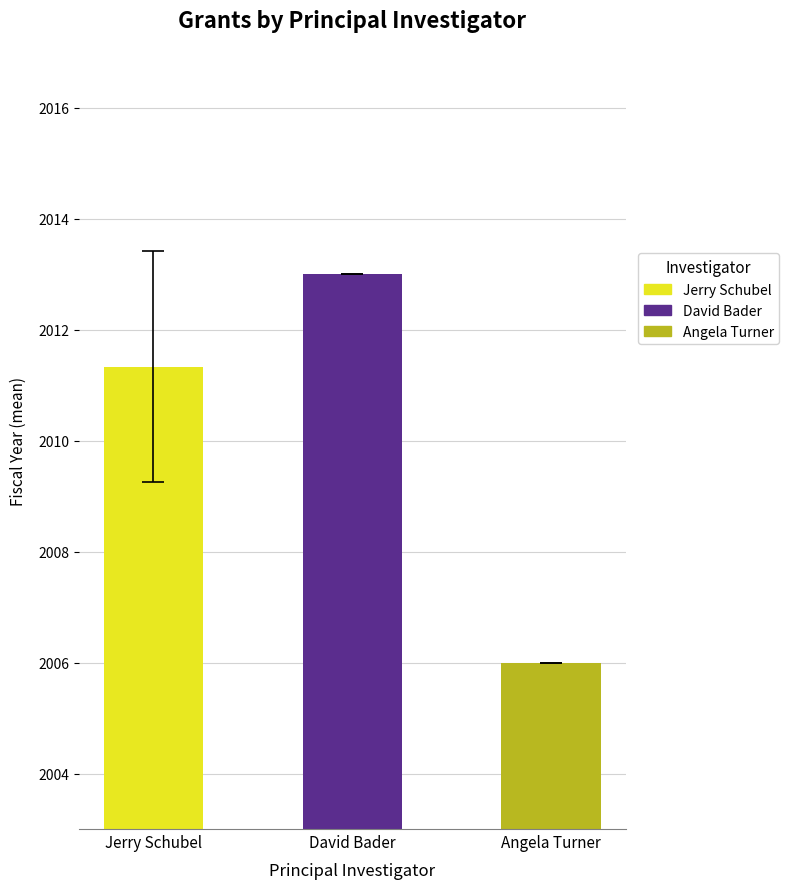

Reading right to left, transcribe all the data shown in this chart.

Angela Turner=2006.0	David Bader=2013.0	Jerry Schubel=2011.3